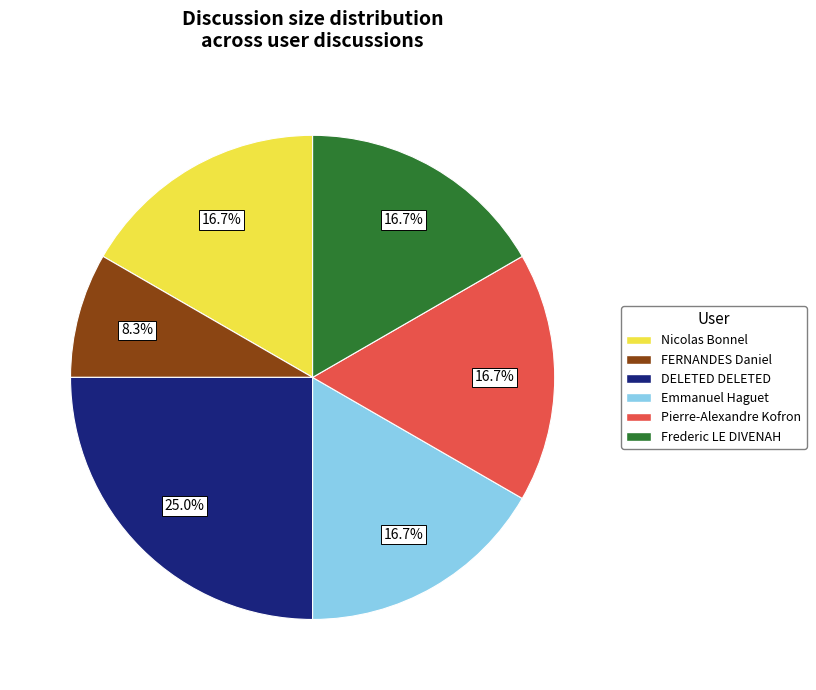

Is FERNANDES Daniel the majority of the pie?

No